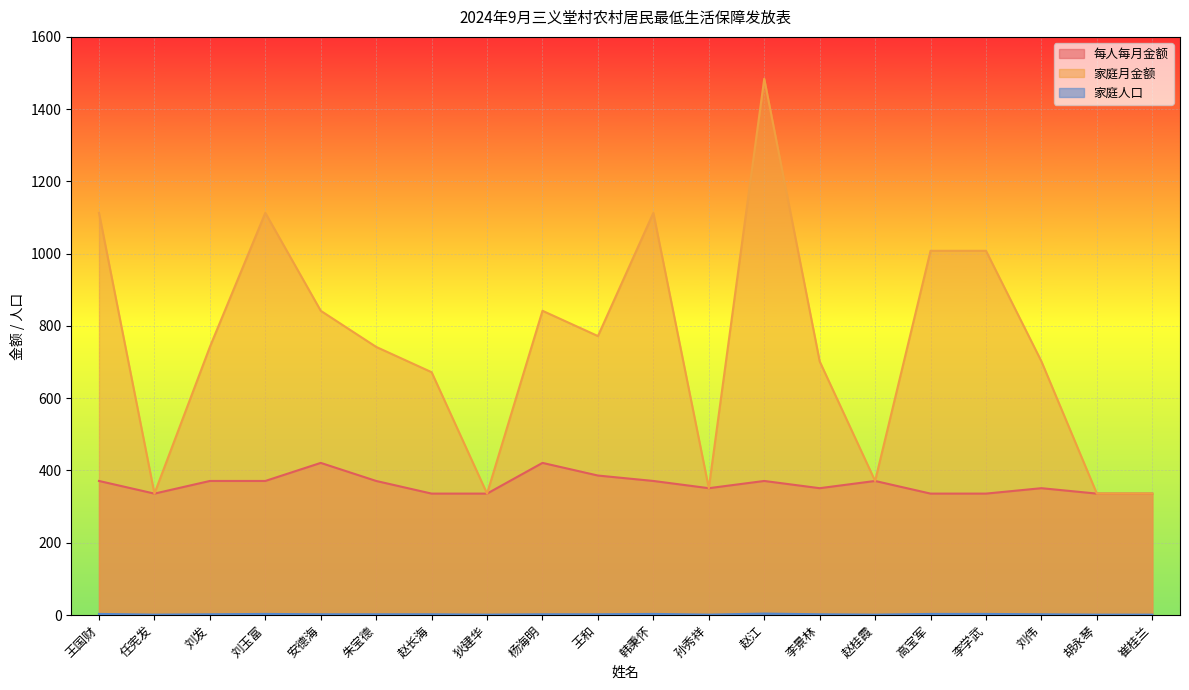

Which category has the highest value in the 家庭月金额 series?

赵江